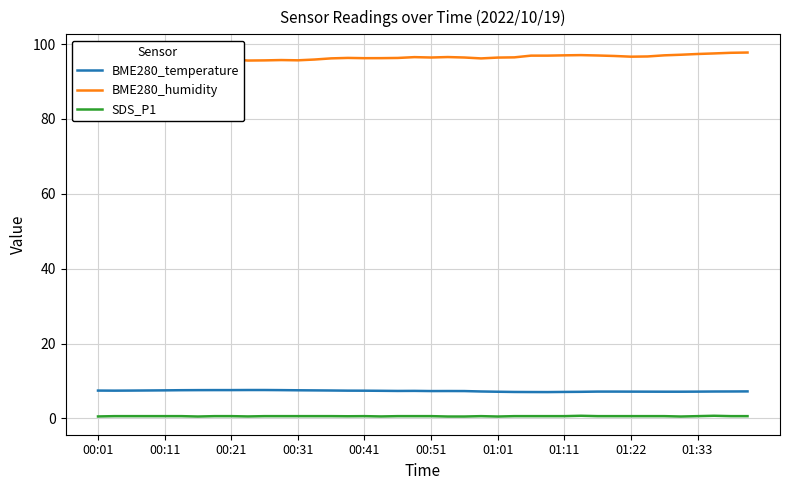

What is the lowest value of the BME280_temperature series?

7.0